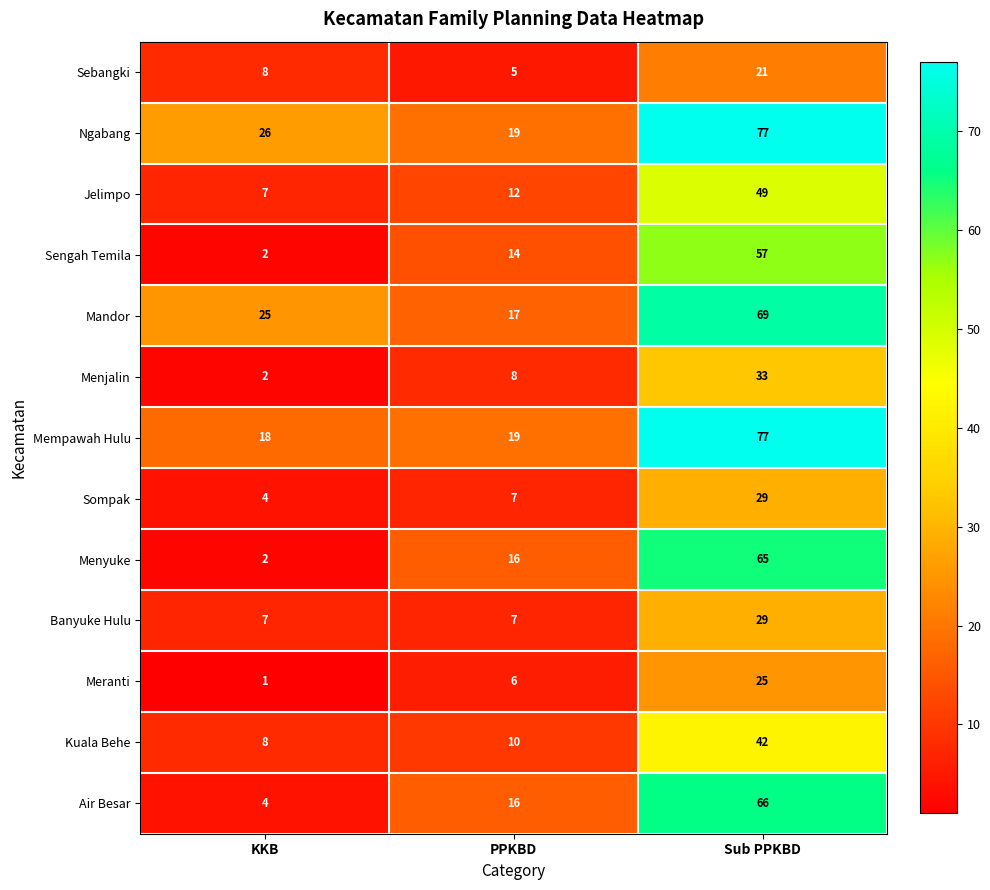

Which series has the largest total across all categories?

Ngabang